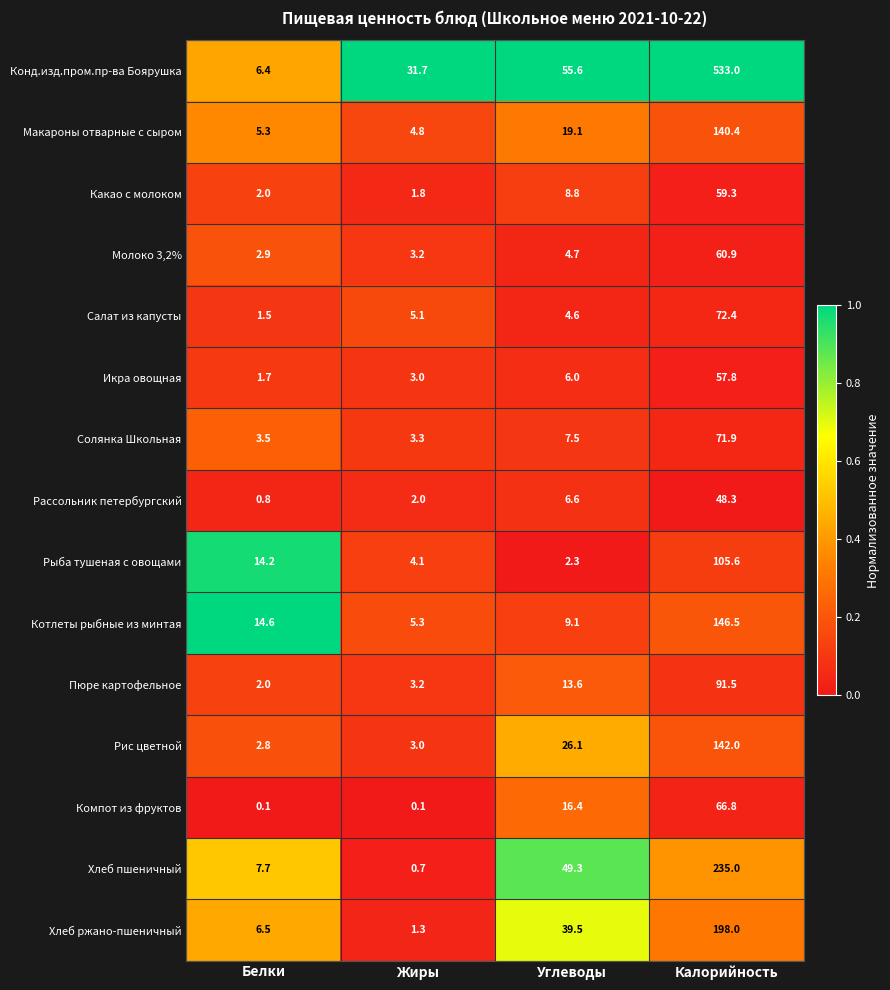

Is the value of Компот из фруктов at Углеводы greater than the value of Икра овощная at Углеводы?

Yes